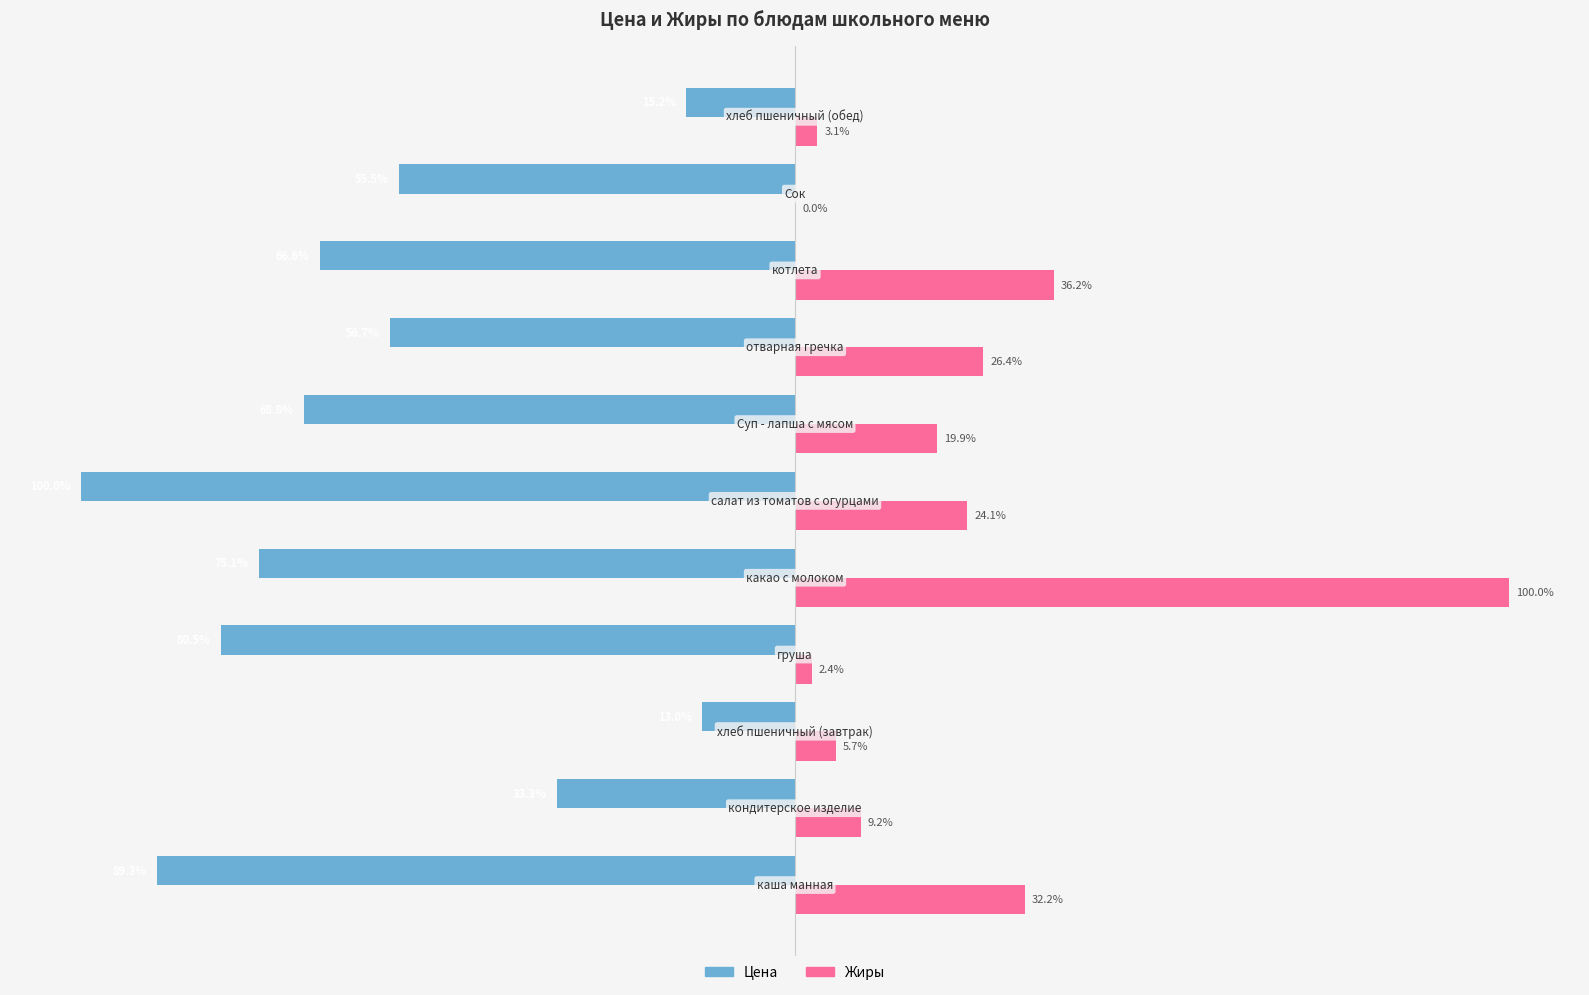

Which series has the largest total across all categories?

Жиры